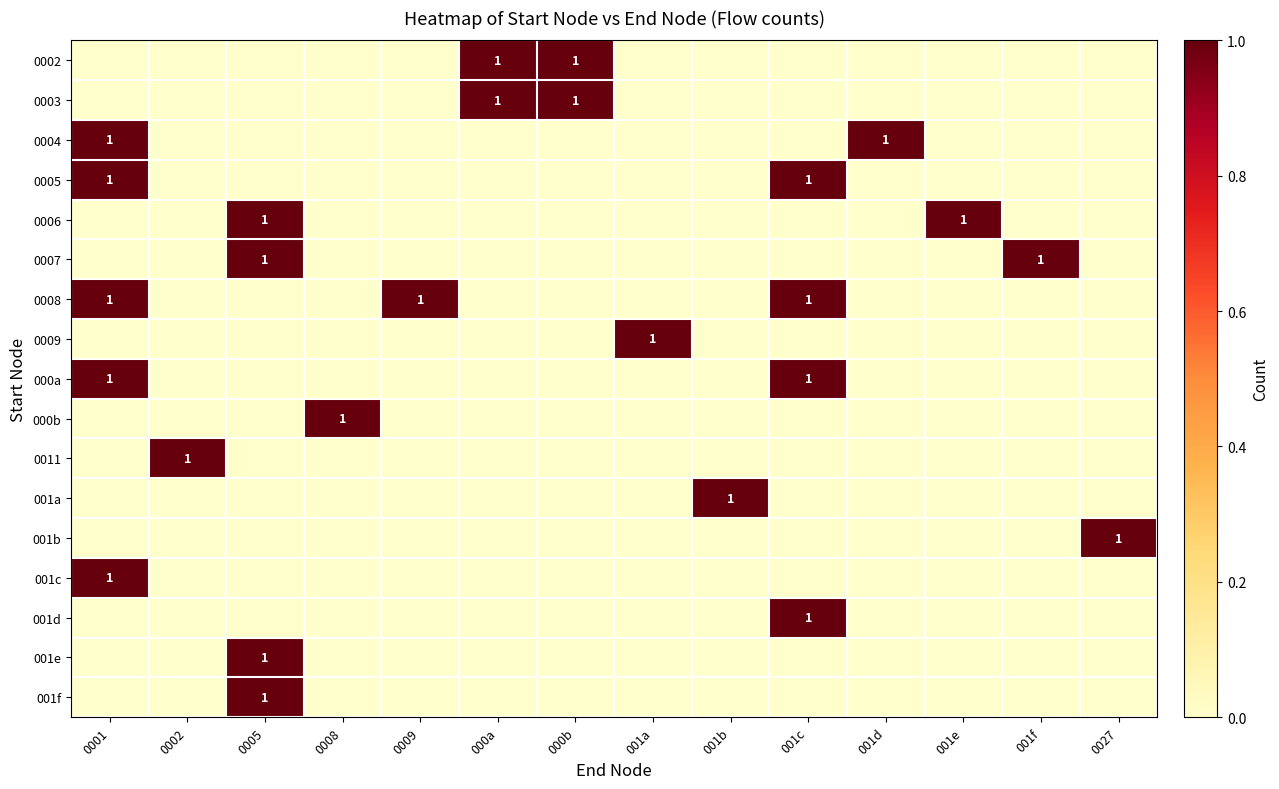

How many values in the 001f series exceed 0?

1